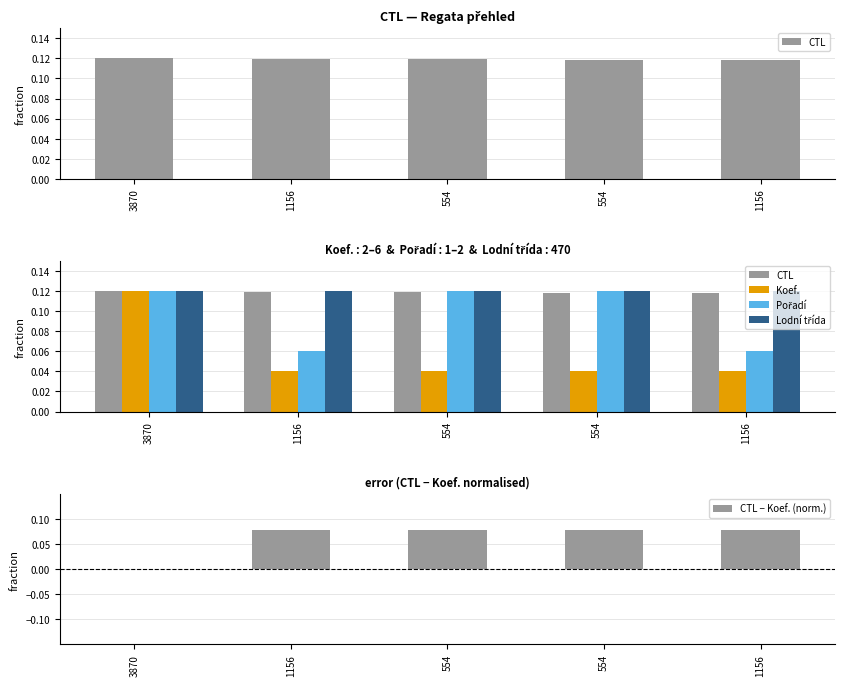

Rank the categories by Pořadí value from lowest to highest.

1156, 1156, 3870, 554, 554